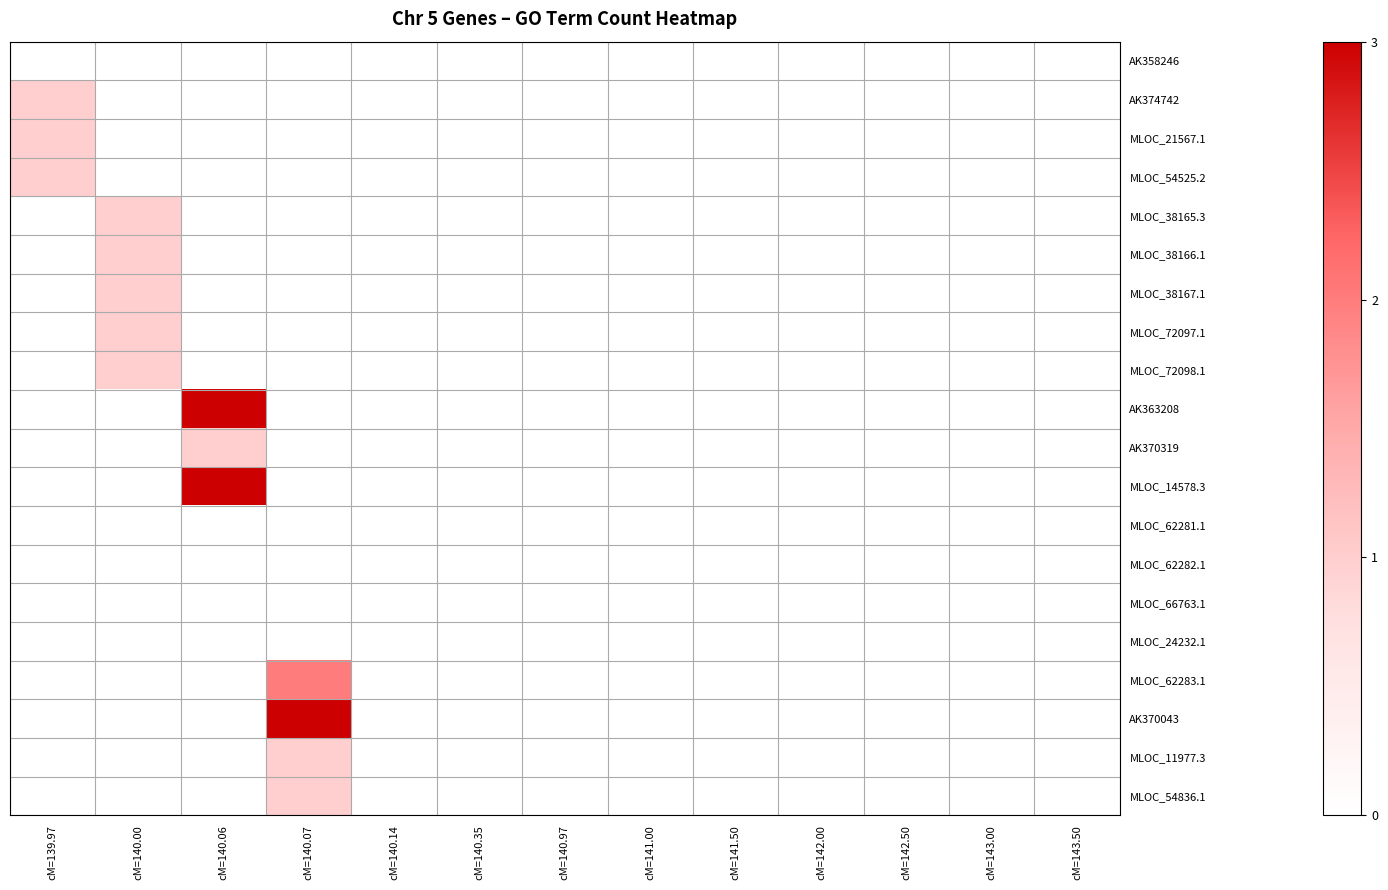

Reading left to right, what are all the values shown in this chart?

AK358246: cM=139.97=0	cM=140.00=0	cM=140.06=0	cM=140.07=0	cM=140.14=0	cM=140.35=0	cM=140.97=0	cM=141.00=0	cM=141.50=0	cM=142.00=0	cM=142.50=0	cM=143.00=0	cM=143.50=0
AK374742: cM=139.97=1	cM=140.00=0	cM=140.06=0	cM=140.07=0	cM=140.14=0	cM=140.35=0	cM=140.97=0	cM=141.00=0	cM=141.50=0	cM=142.00=0	cM=142.50=0	cM=143.00=0	cM=143.50=0
MLOC_21567.1: cM=139.97=1	cM=140.00=0	cM=140.06=0	cM=140.07=0	cM=140.14=0	cM=140.35=0	cM=140.97=0	cM=141.00=0	cM=141.50=0	cM=142.00=0	cM=142.50=0	cM=143.00=0	cM=143.50=0
MLOC_54525.2: cM=139.97=1	cM=140.00=0	cM=140.06=0	cM=140.07=0	cM=140.14=0	cM=140.35=0	cM=140.97=0	cM=141.00=0	cM=141.50=0	cM=142.00=0	cM=142.50=0	cM=143.00=0	cM=143.50=0
MLOC_38165.3: cM=139.97=0	cM=140.00=1	cM=140.06=0	cM=140.07=0	cM=140.14=0	cM=140.35=0	cM=140.97=0	cM=141.00=0	cM=141.50=0	cM=142.00=0	cM=142.50=0	cM=143.00=0	cM=143.50=0
MLOC_38166.1: cM=139.97=0	cM=140.00=1	cM=140.06=0	cM=140.07=0	cM=140.14=0	cM=140.35=0	cM=140.97=0	cM=141.00=0	cM=141.50=0	cM=142.00=0	cM=142.50=0	cM=143.00=0	cM=143.50=0
MLOC_38167.1: cM=139.97=0	cM=140.00=1	cM=140.06=0	cM=140.07=0	cM=140.14=0	cM=140.35=0	cM=140.97=0	cM=141.00=0	cM=141.50=0	cM=142.00=0	cM=142.50=0	cM=143.00=0	cM=143.50=0
MLOC_72097.1: cM=139.97=0	cM=140.00=1	cM=140.06=0	cM=140.07=0	cM=140.14=0	cM=140.35=0	cM=140.97=0	cM=141.00=0	cM=141.50=0	cM=142.00=0	cM=142.50=0	cM=143.00=0	cM=143.50=0
MLOC_72098.1: cM=139.97=0	cM=140.00=1	cM=140.06=0	cM=140.07=0	cM=140.14=0	cM=140.35=0	cM=140.97=0	cM=141.00=0	cM=141.50=0	cM=142.00=0	cM=142.50=0	cM=143.00=0	cM=143.50=0
AK363208: cM=139.97=0	cM=140.00=0	cM=140.06=3	cM=140.07=0	cM=140.14=0	cM=140.35=0	cM=140.97=0	cM=141.00=0	cM=141.50=0	cM=142.00=0	cM=142.50=0	cM=143.00=0	cM=143.50=0
AK370319: cM=139.97=0	cM=140.00=0	cM=140.06=1	cM=140.07=0	cM=140.14=0	cM=140.35=0	cM=140.97=0	cM=141.00=0	cM=141.50=0	cM=142.00=0	cM=142.50=0	cM=143.00=0	cM=143.50=0
MLOC_14578.3: cM=139.97=0	cM=140.00=0	cM=140.06=3	cM=140.07=0	cM=140.14=0	cM=140.35=0	cM=140.97=0	cM=141.00=0	cM=141.50=0	cM=142.00=0	cM=142.50=0	cM=143.00=0	cM=143.50=0
MLOC_62281.1: cM=139.97=0	cM=140.00=0	cM=140.06=0	cM=140.07=0	cM=140.14=0	cM=140.35=0	cM=140.97=0	cM=141.00=0	cM=141.50=0	cM=142.00=0	cM=142.50=0	cM=143.00=0	cM=143.50=0
MLOC_62282.1: cM=139.97=0	cM=140.00=0	cM=140.06=0	cM=140.07=0	cM=140.14=0	cM=140.35=0	cM=140.97=0	cM=141.00=0	cM=141.50=0	cM=142.00=0	cM=142.50=0	cM=143.00=0	cM=143.50=0
MLOC_66763.1: cM=139.97=0	cM=140.00=0	cM=140.06=0	cM=140.07=0	cM=140.14=0	cM=140.35=0	cM=140.97=0	cM=141.00=0	cM=141.50=0	cM=142.00=0	cM=142.50=0	cM=143.00=0	cM=143.50=0
MLOC_24232.1: cM=139.97=0	cM=140.00=0	cM=140.06=0	cM=140.07=0	cM=140.14=0	cM=140.35=0	cM=140.97=0	cM=141.00=0	cM=141.50=0	cM=142.00=0	cM=142.50=0	cM=143.00=0	cM=143.50=0
MLOC_62283.1: cM=139.97=0	cM=140.00=0	cM=140.06=0	cM=140.07=2	cM=140.14=0	cM=140.35=0	cM=140.97=0	cM=141.00=0	cM=141.50=0	cM=142.00=0	cM=142.50=0	cM=143.00=0	cM=143.50=0
AK370043: cM=139.97=0	cM=140.00=0	cM=140.06=0	cM=140.07=3	cM=140.14=0	cM=140.35=0	cM=140.97=0	cM=141.00=0	cM=141.50=0	cM=142.00=0	cM=142.50=0	cM=143.00=0	cM=143.50=0
MLOC_11977.3: cM=139.97=0	cM=140.00=0	cM=140.06=0	cM=140.07=1	cM=140.14=0	cM=140.35=0	cM=140.97=0	cM=141.00=0	cM=141.50=0	cM=142.00=0	cM=142.50=0	cM=143.00=0	cM=143.50=0
MLOC_54836.1: cM=139.97=0	cM=140.00=0	cM=140.06=0	cM=140.07=1	cM=140.14=0	cM=140.35=0	cM=140.97=0	cM=141.00=0	cM=141.50=0	cM=142.00=0	cM=142.50=0	cM=143.00=0	cM=143.50=0